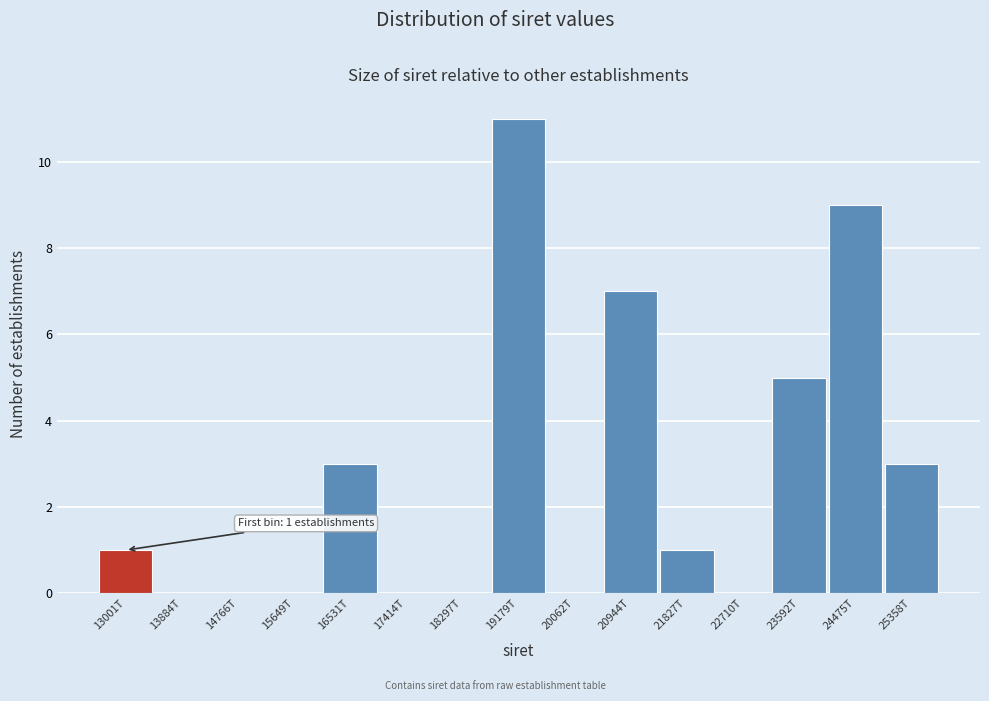

Reading right to left, list all the values displayed in this chart.

25358T=3	24475T=9	23592T=5	22710T=0	21827T=1	20944T=7	20062T=0	19179T=11	18297T=0	17414T=0	16531T=3	15649T=0	14766T=0	13884T=0	13001T=1